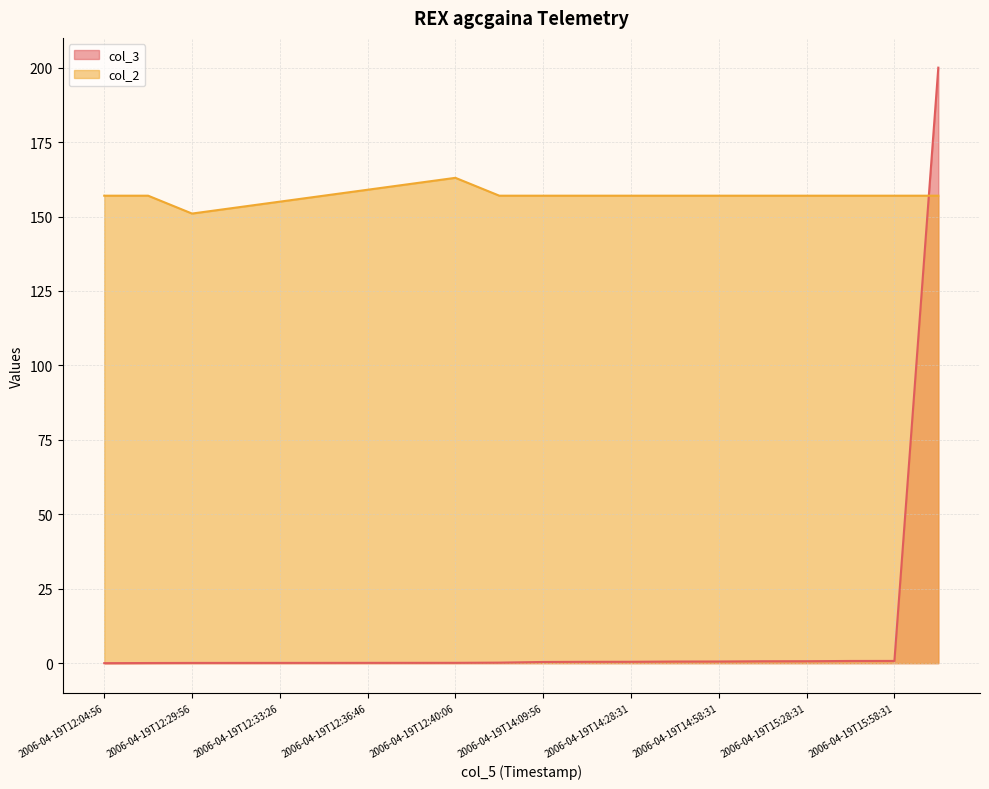

Is the value of col_2 at 2006-04-19T12:04:56 greater than the value of col_3 at 2006-04-19T12:40:06?

Yes